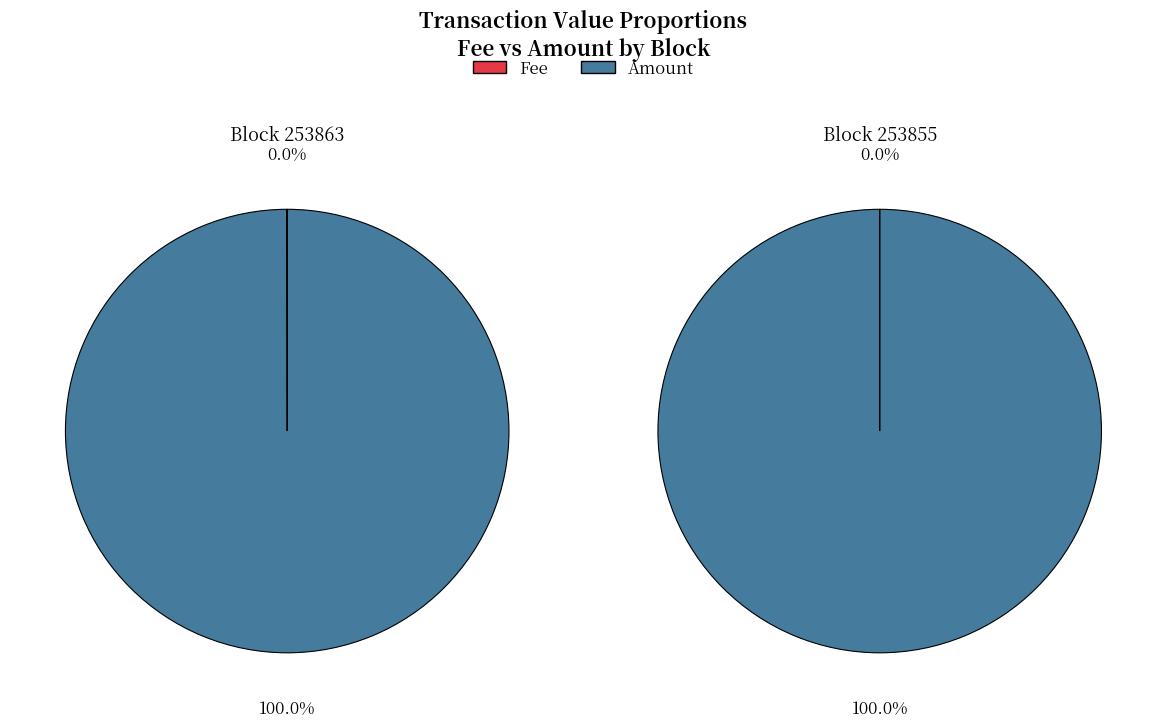

Count the number of slices in the pie.

2